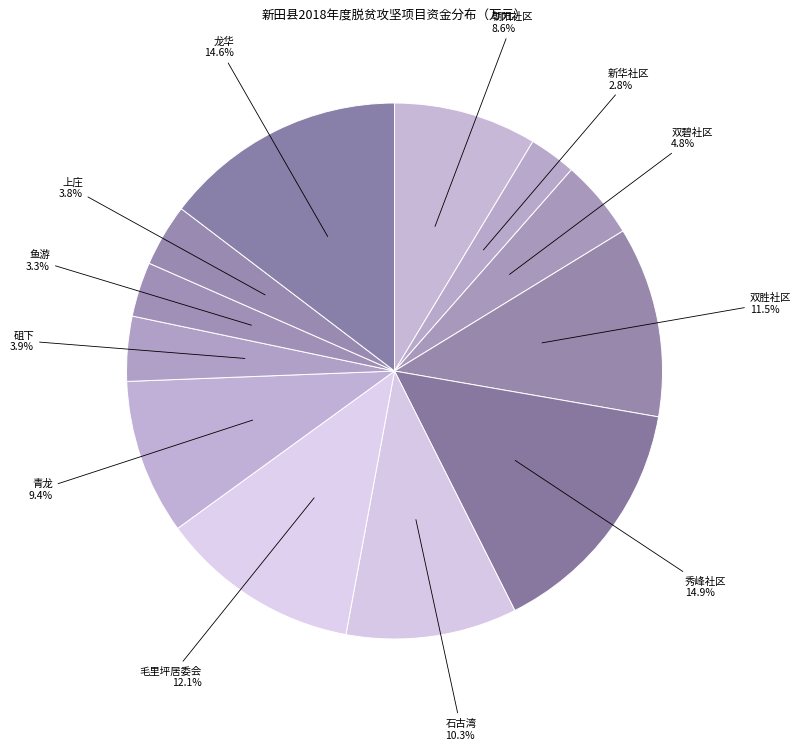

Does 双碧社区 represent more than half of the total?

No